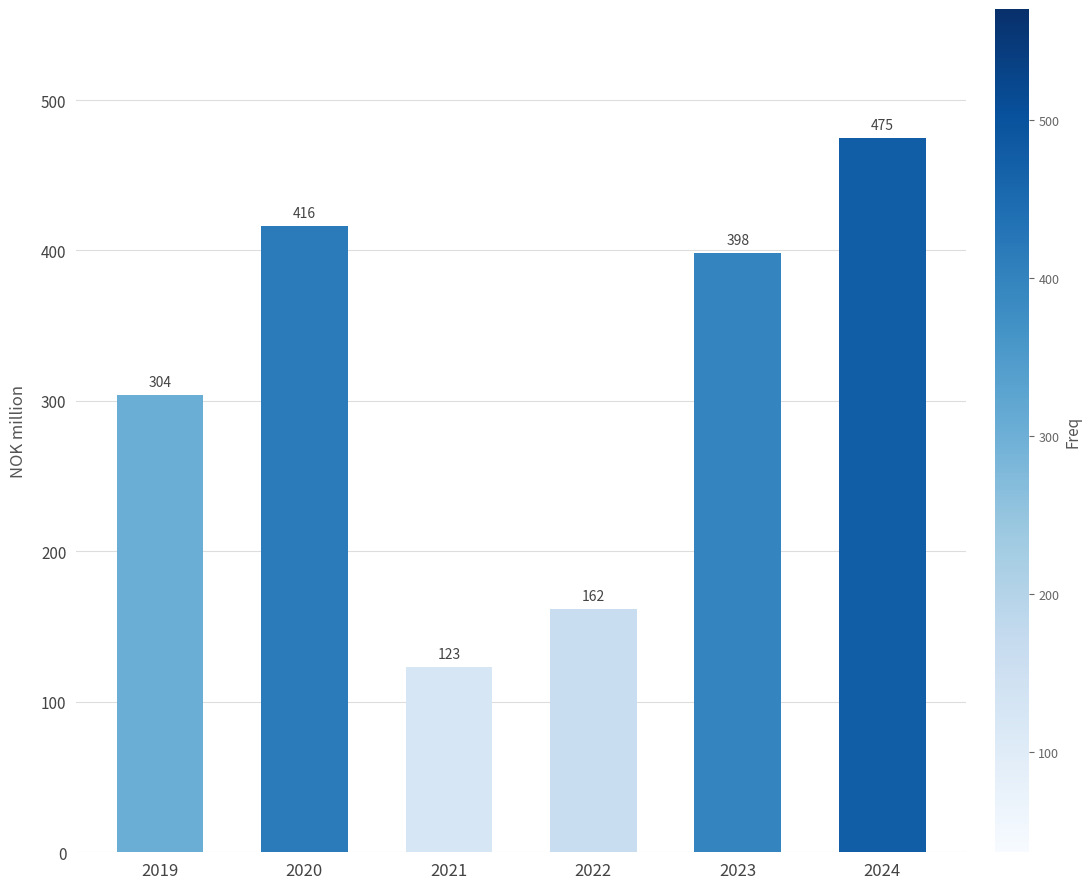

Is it true that the value at 2020 is 179?

False